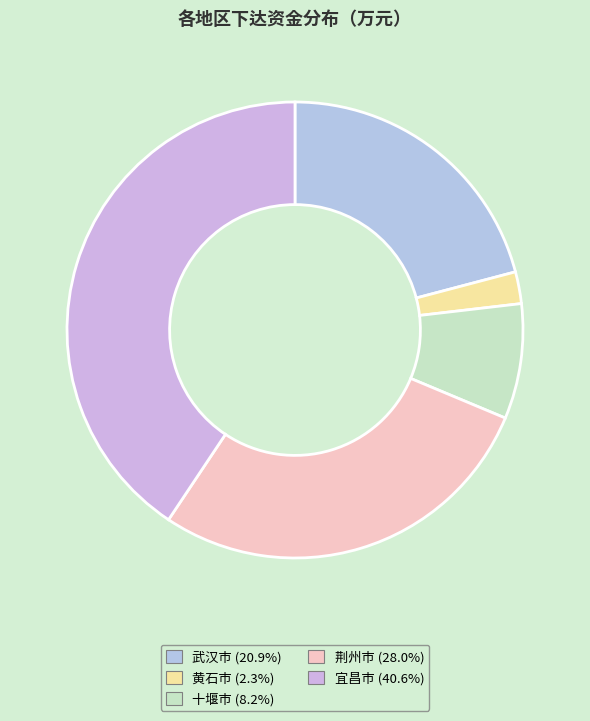

To the nearest percent, what portion does 武汉市 represent?

21%